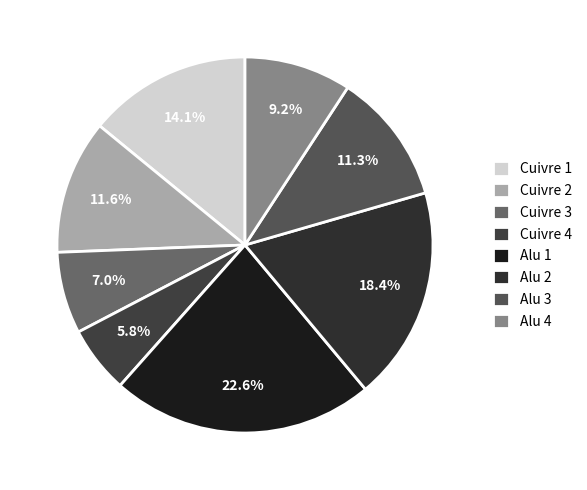

What percentage is the Alu 2 slice, to the nearest percent?

18%